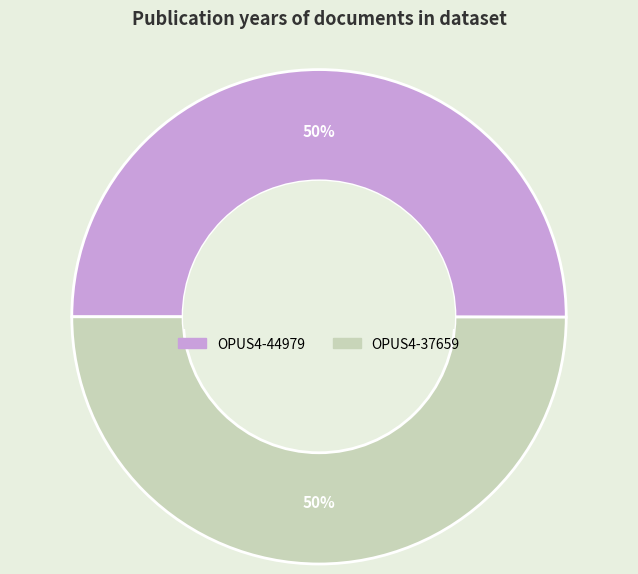

The OPUS4-37659 slice represents 61% of the pie. True or false?

False